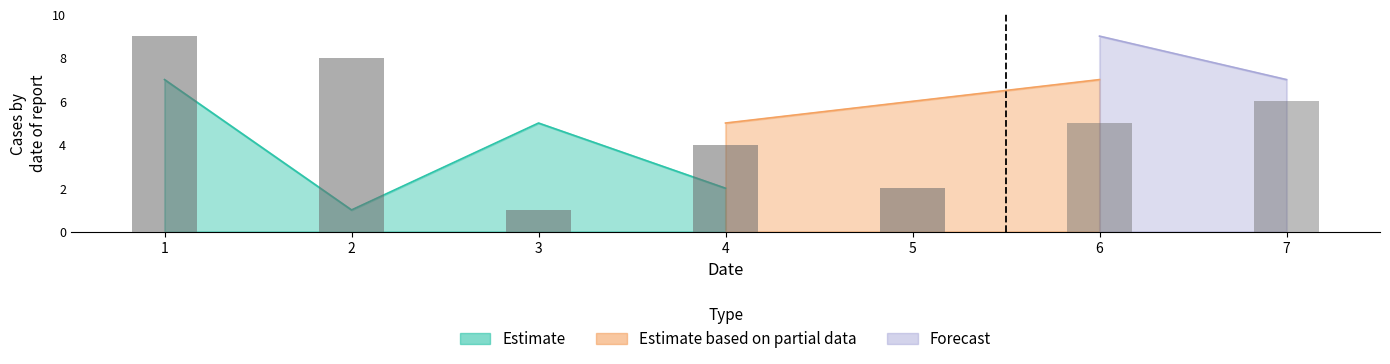

Which series has the largest total across all categories?

Estimate based on partial data